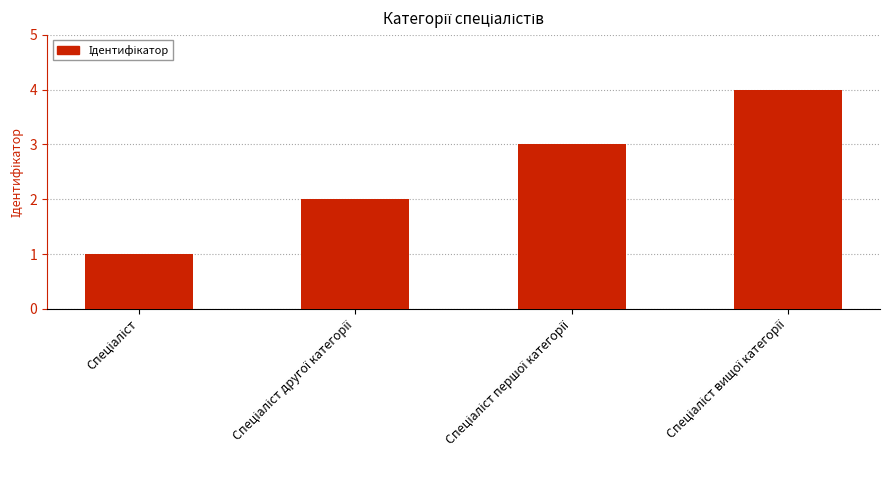

What is the sum of all values?

10